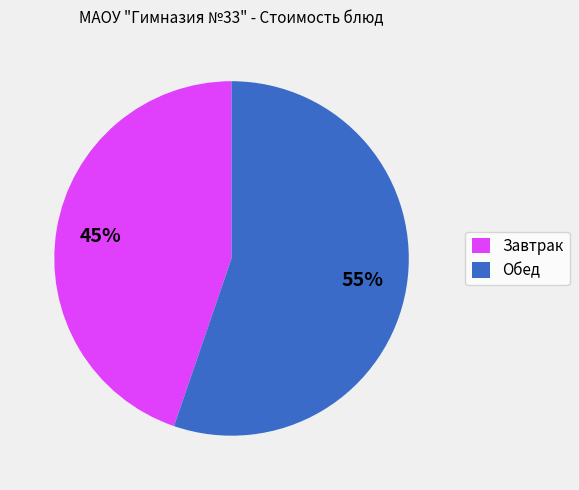

How many segments does this pie chart have?

2